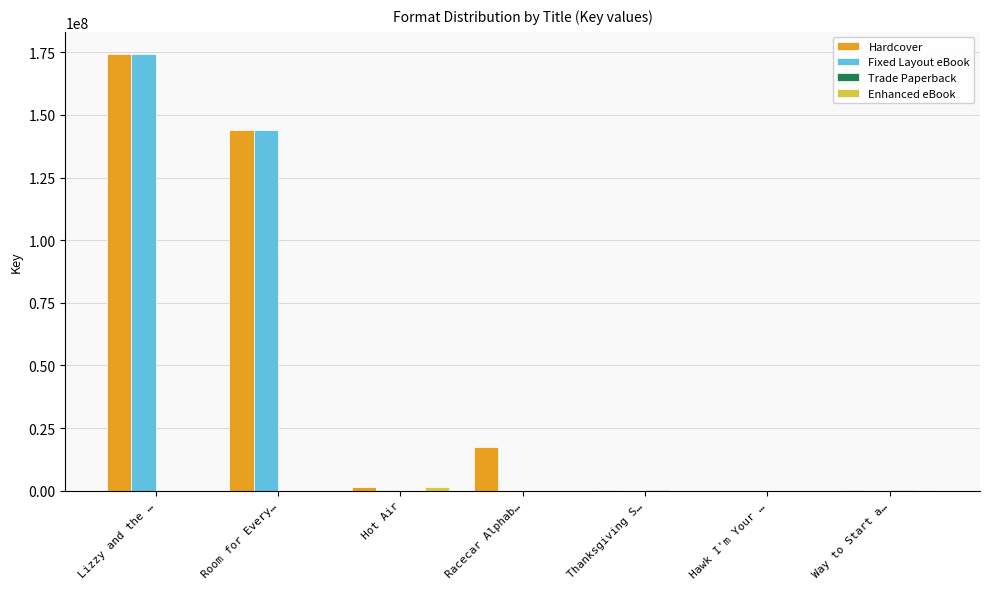

True or false: Fixed Layout eBook has a value of 0 at Way to Start a….

True